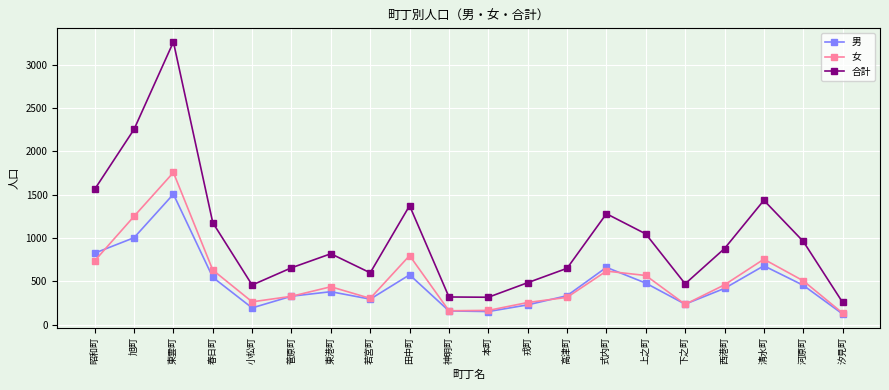

What is the minimum value shown in the chart?

124